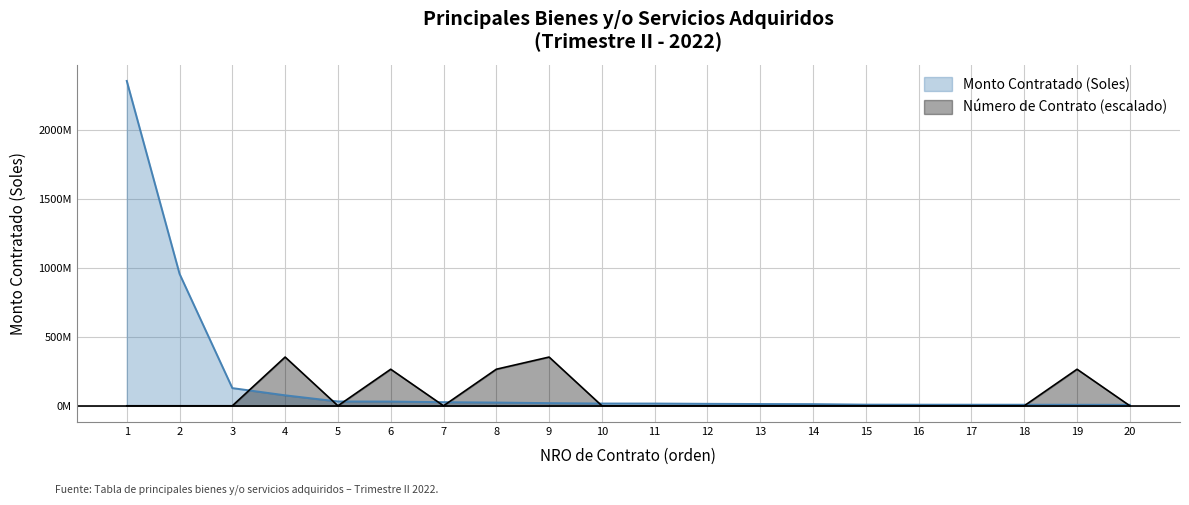

True or false: Monto Contratado (Soles) has more than 1 interior local peaks.

False